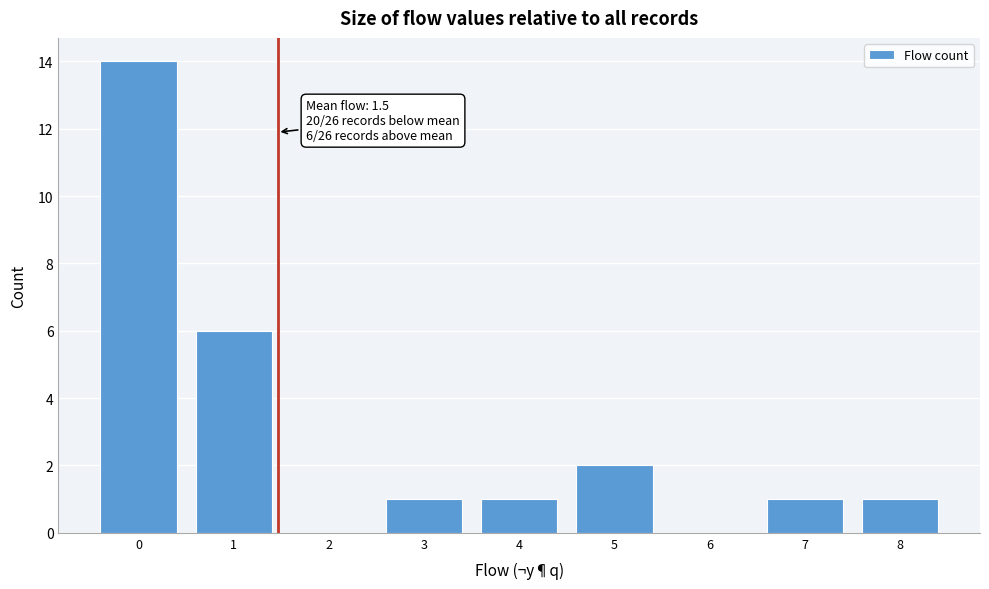

Over which range of the x-axis is the bar tallest?

-0.5 to 0.5